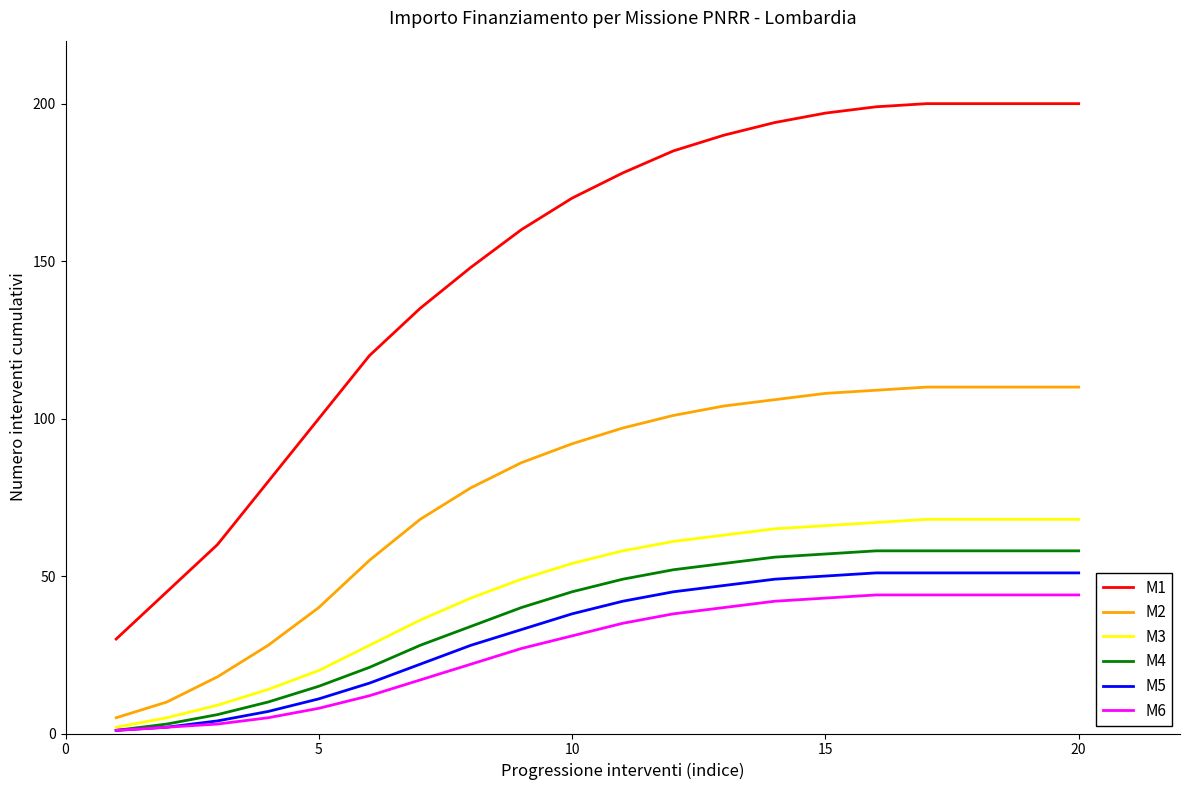

What is the lowest value of the M2 series?

5